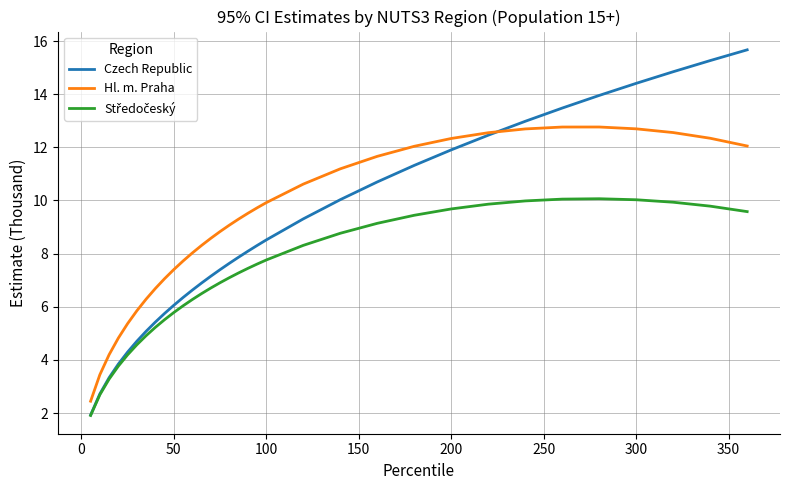

What is the smallest value displayed?

1.9